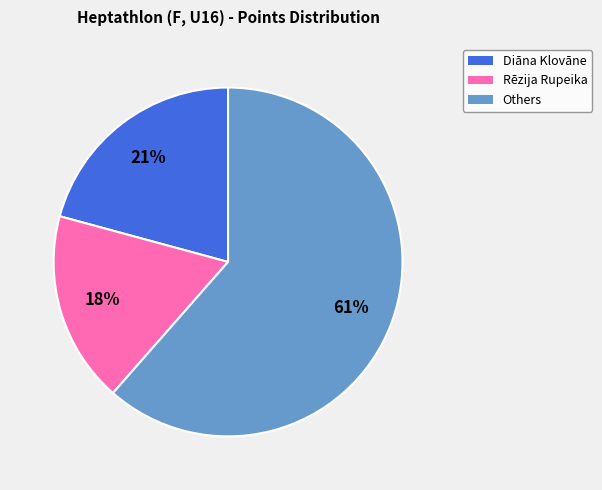

To the nearest percent, what is the average slice percentage?

33%